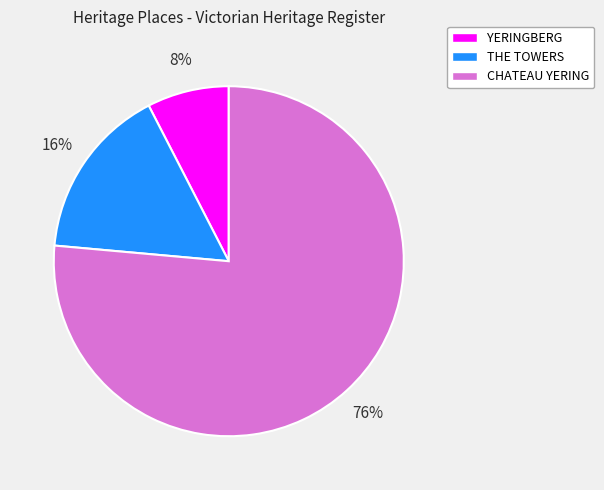

True or false: CHATEAU YERING accounts for 76% of the total.

True